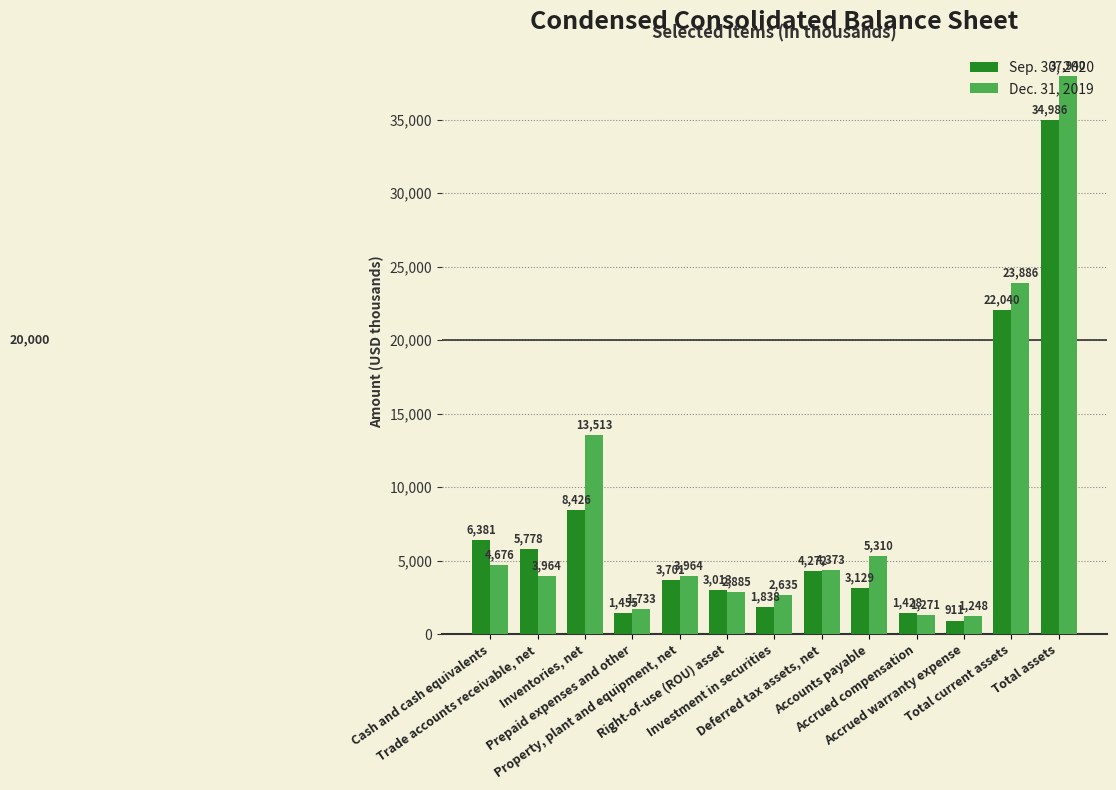

What is the sum of the Dec. 31, 2019 values at Trade accounts receivable, net and Investment in securities?

6599